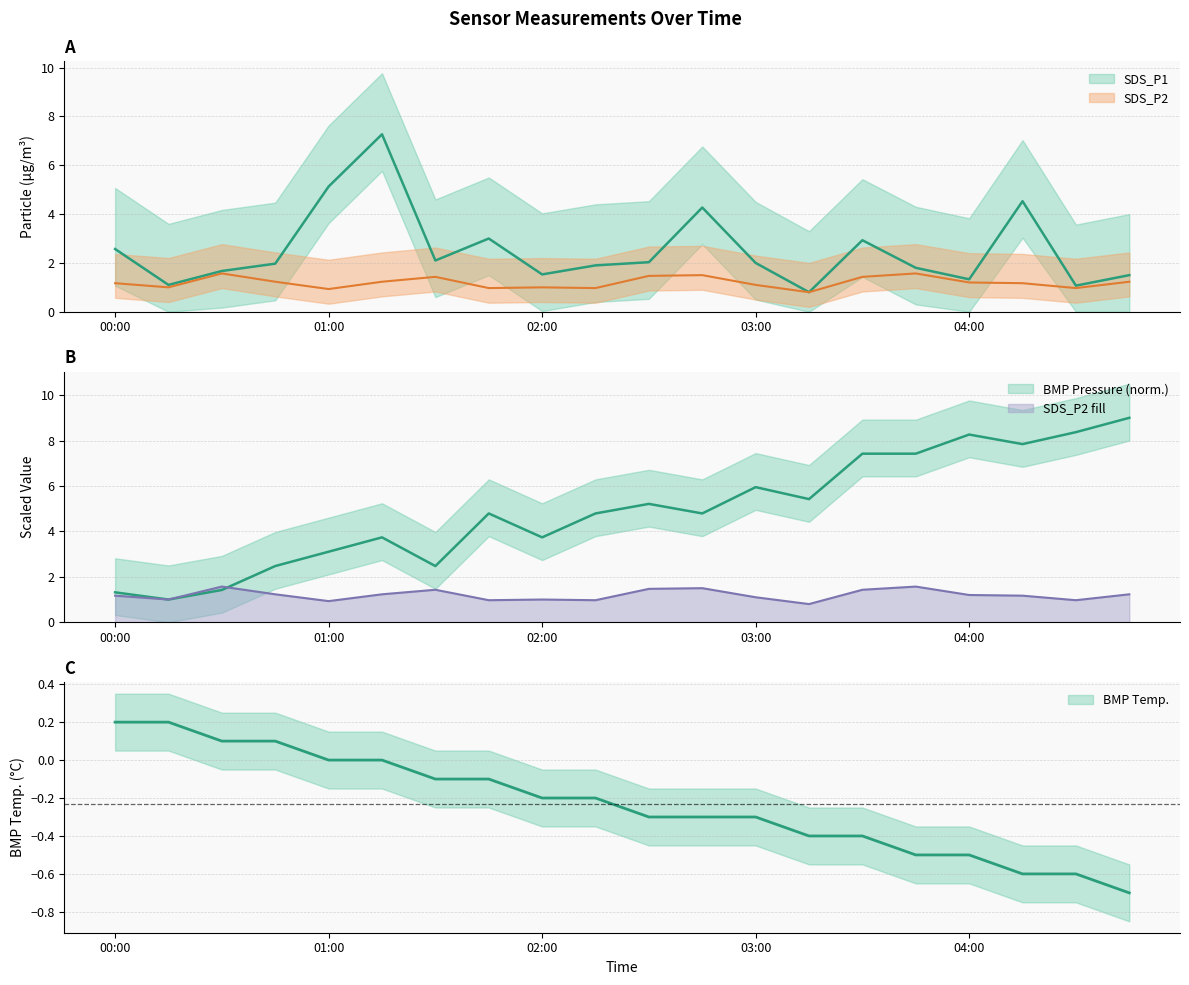

How many distinct data groups are displayed?

4